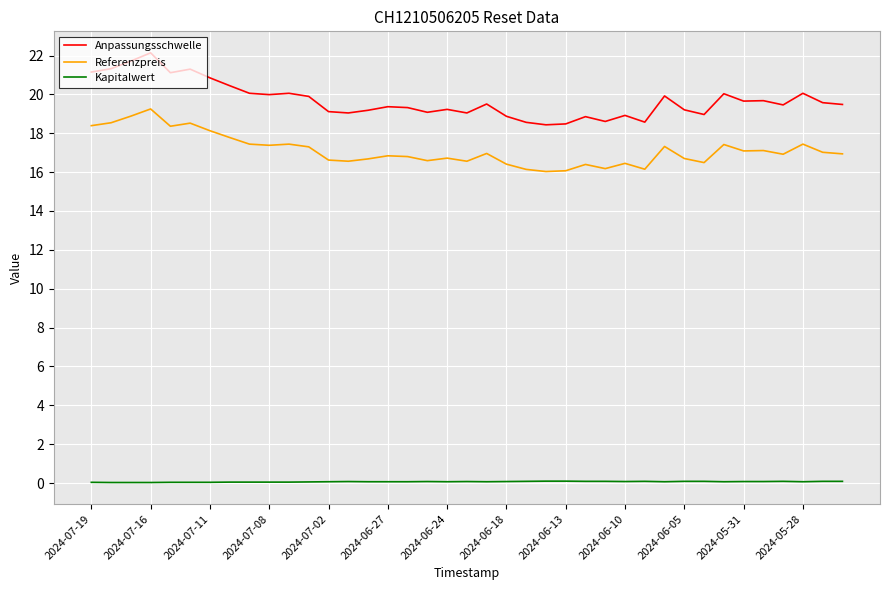

True or false: Anpassungsschwelle and Referenzpreis cross at least once.

False